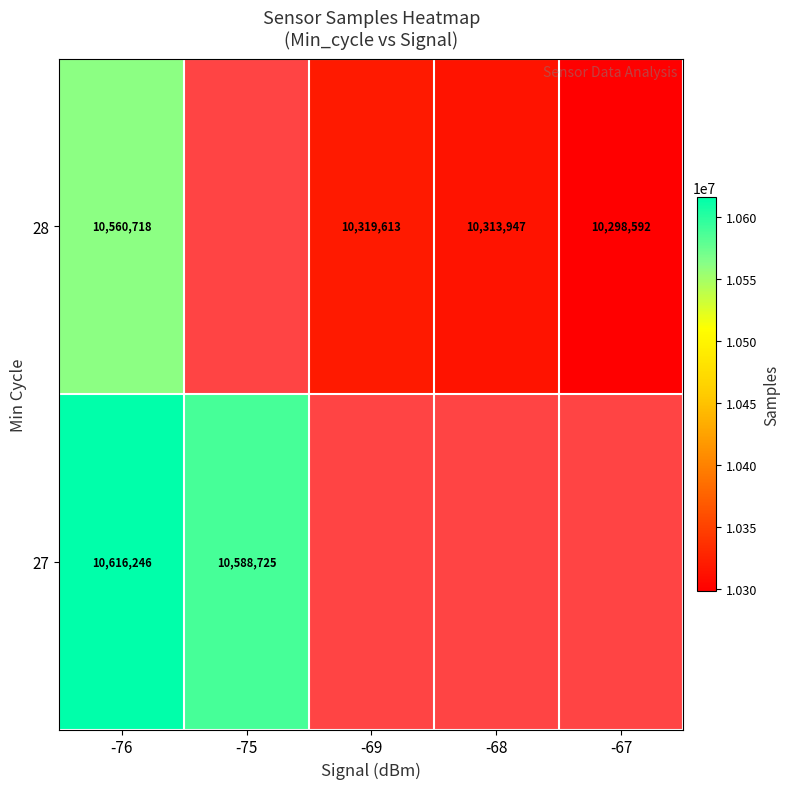

The value of 28 at -69 is 10319613. True or false?

True